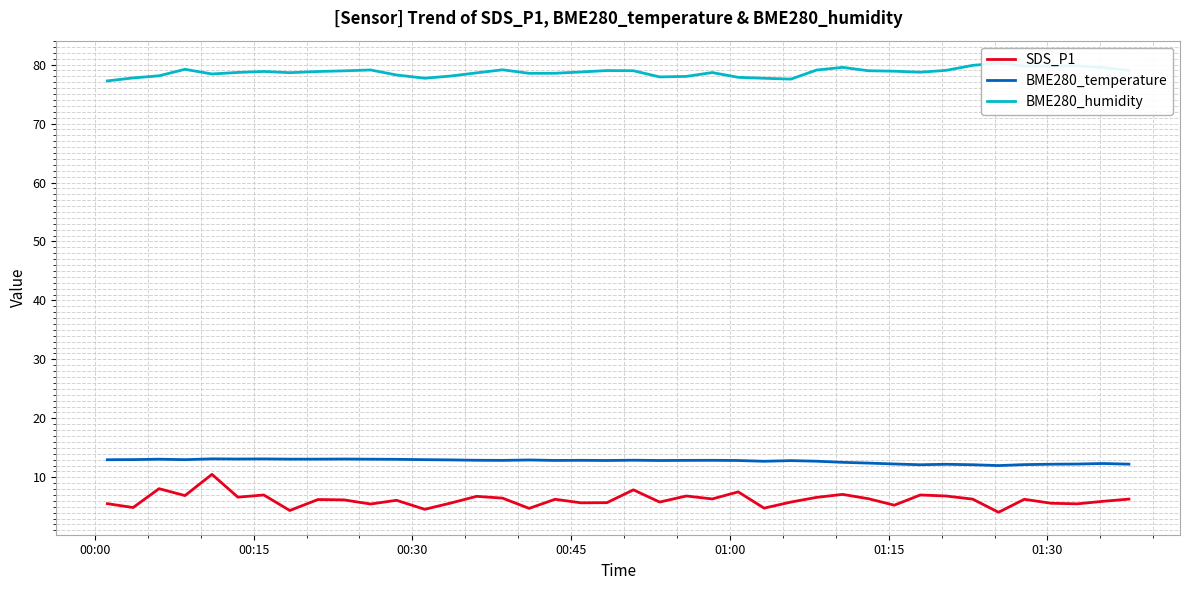

What is the highest value of the SDS_P1 series?

10.5